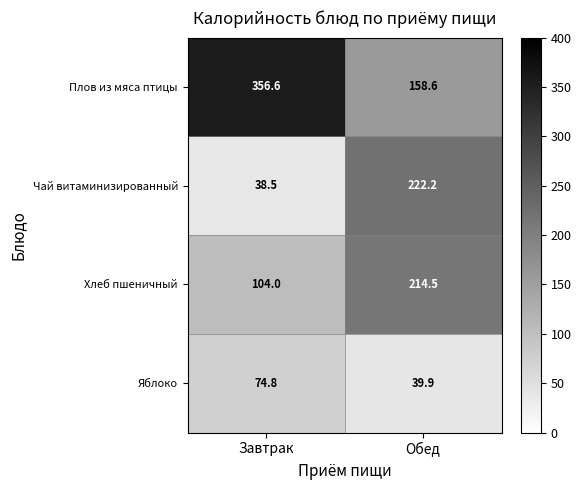

Reading left to right, list all the values displayed in this chart.

Плов из мяса птицы: Завтрак=356.6	Обед=158.6
Чай витаминизированный: Завтрак=38.5	Обед=222.2
Хлеб пшеничный: Завтрак=104.0	Обед=214.5
Яблоко: Завтрак=74.8	Обед=39.9